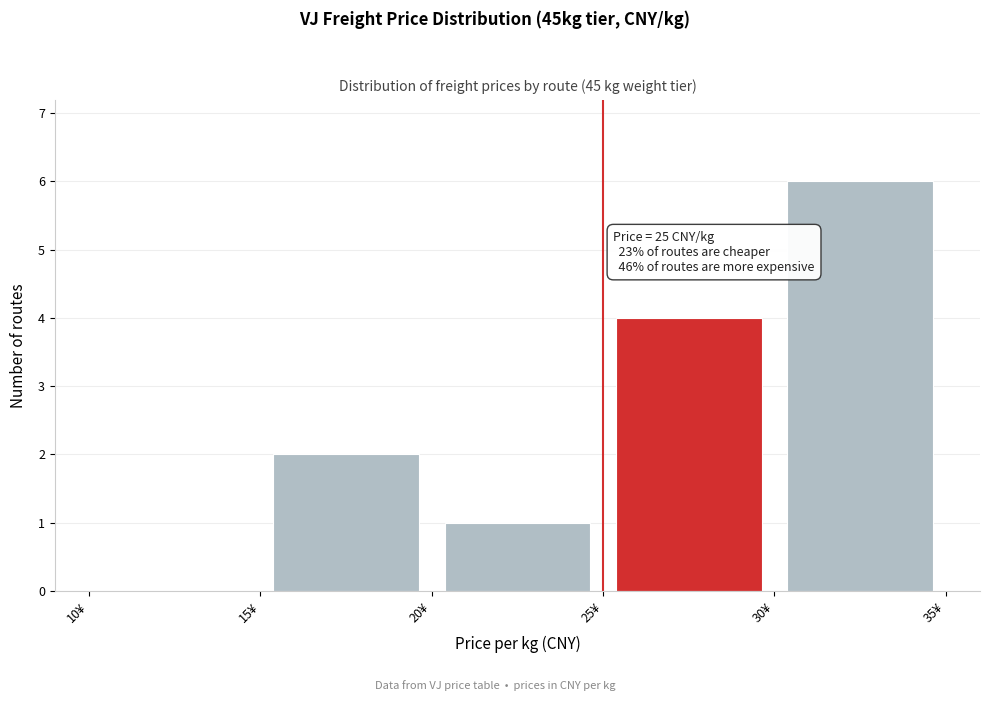

Over which range of the x-axis is the bar tallest?

30 to 35